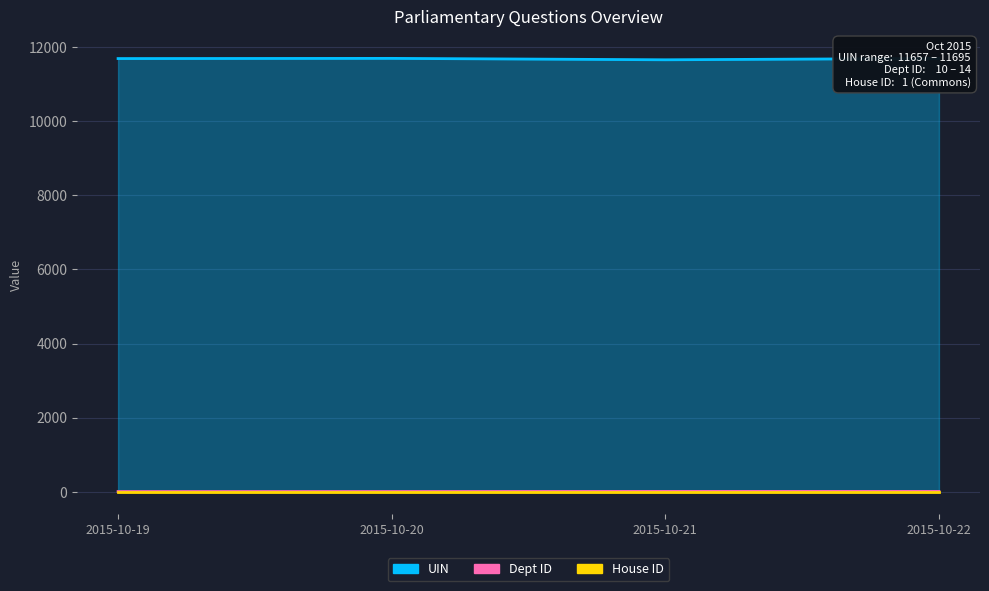

The value of Dept ID at 2015-10-19 is 5. True or false?

False